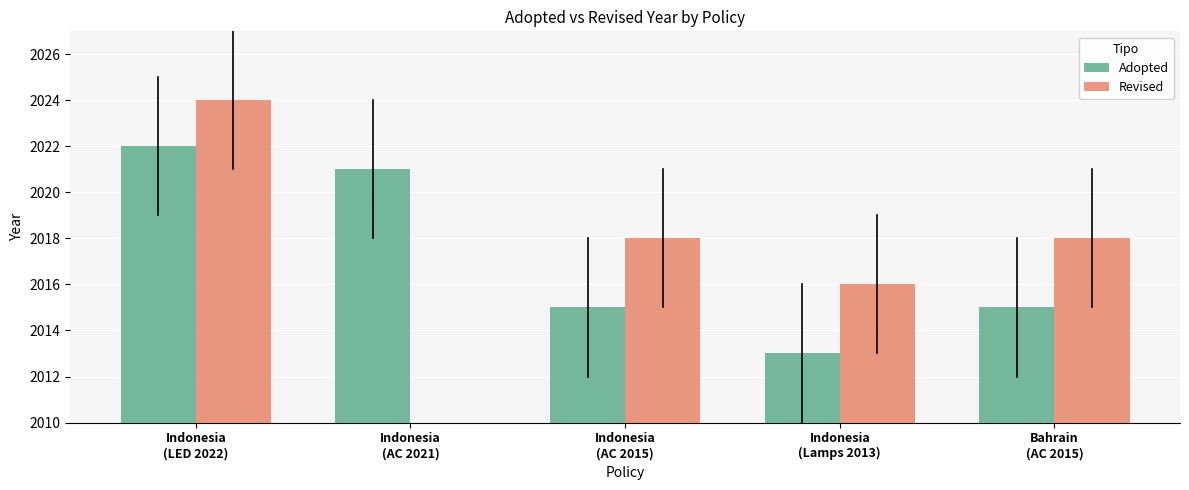

How many groups of bars are there?

5